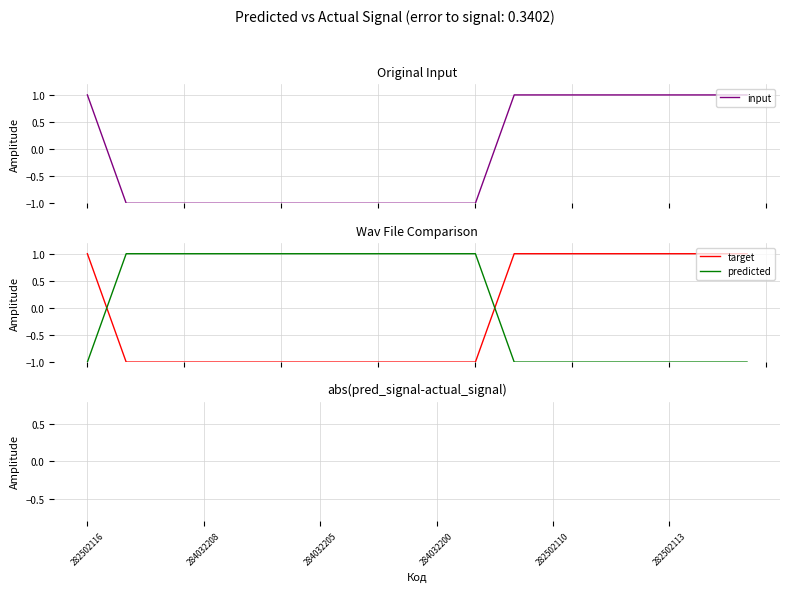

How many lines are shown in the chart?

4